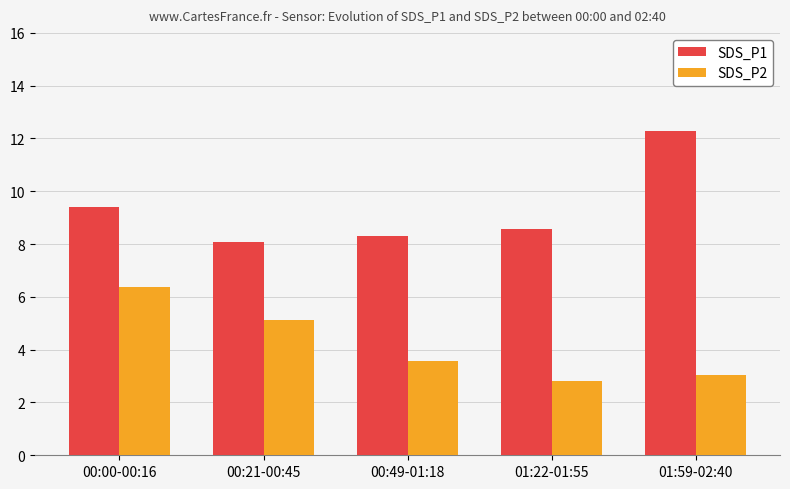

What value does the SDS_P1 series have at 00:00-00:16?

9.4